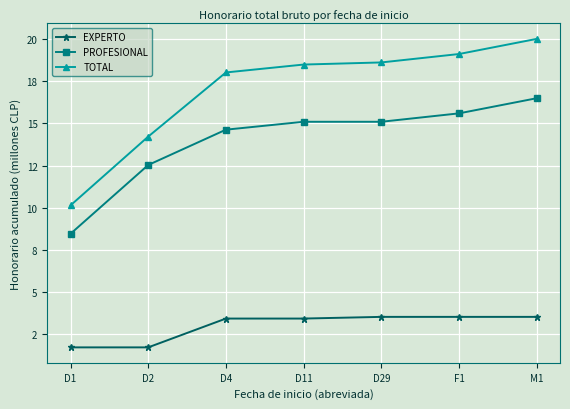

What are all the series names shown in the legend?

EXPERTO, PROFESIONAL, TOTAL